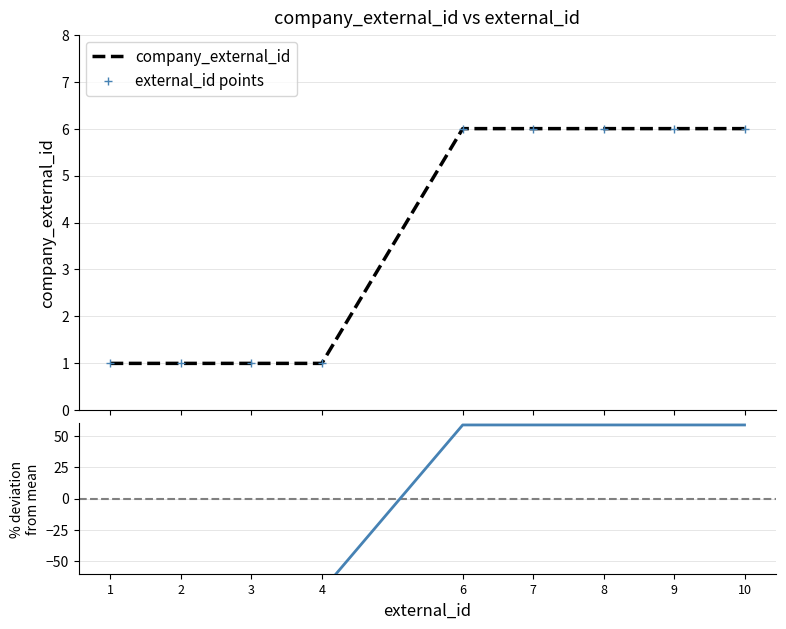

Between which two adjacent categories do % deviation from mean and company_external_id first intersect?

4 and 6